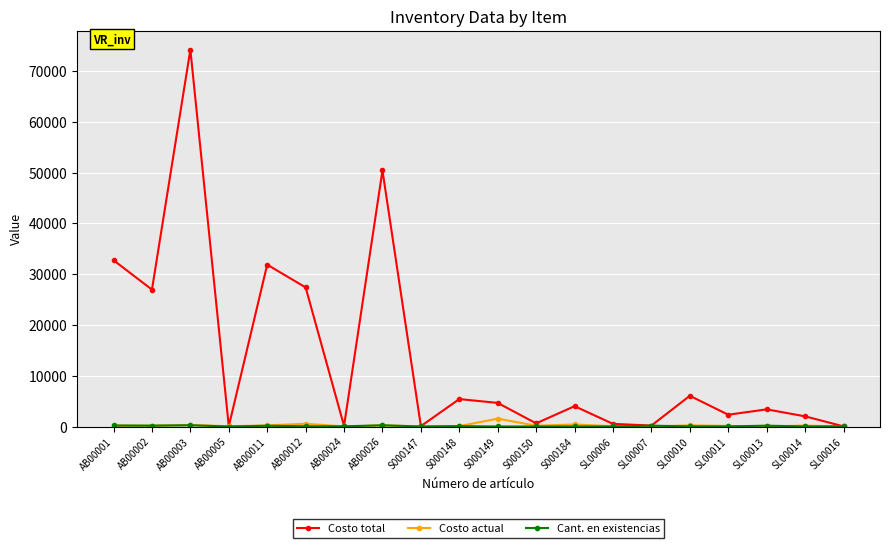

What is the label of the 18th point from the right?

AB00003